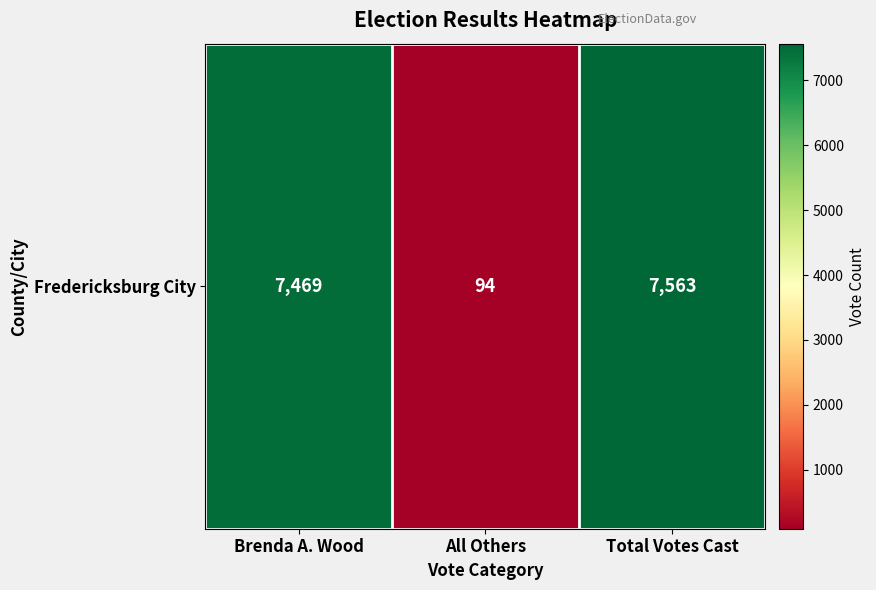

What value does the data have at Brenda A. Wood?

7469